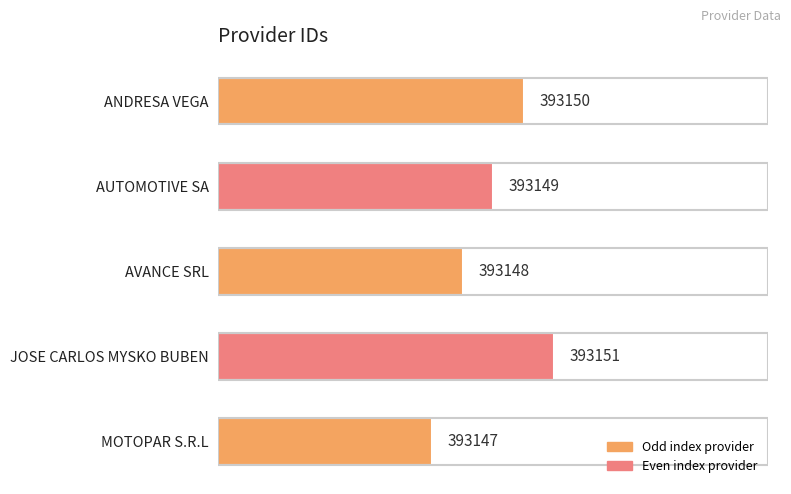

Is it true that the value at ANDRESA VEGA is 393150?

True